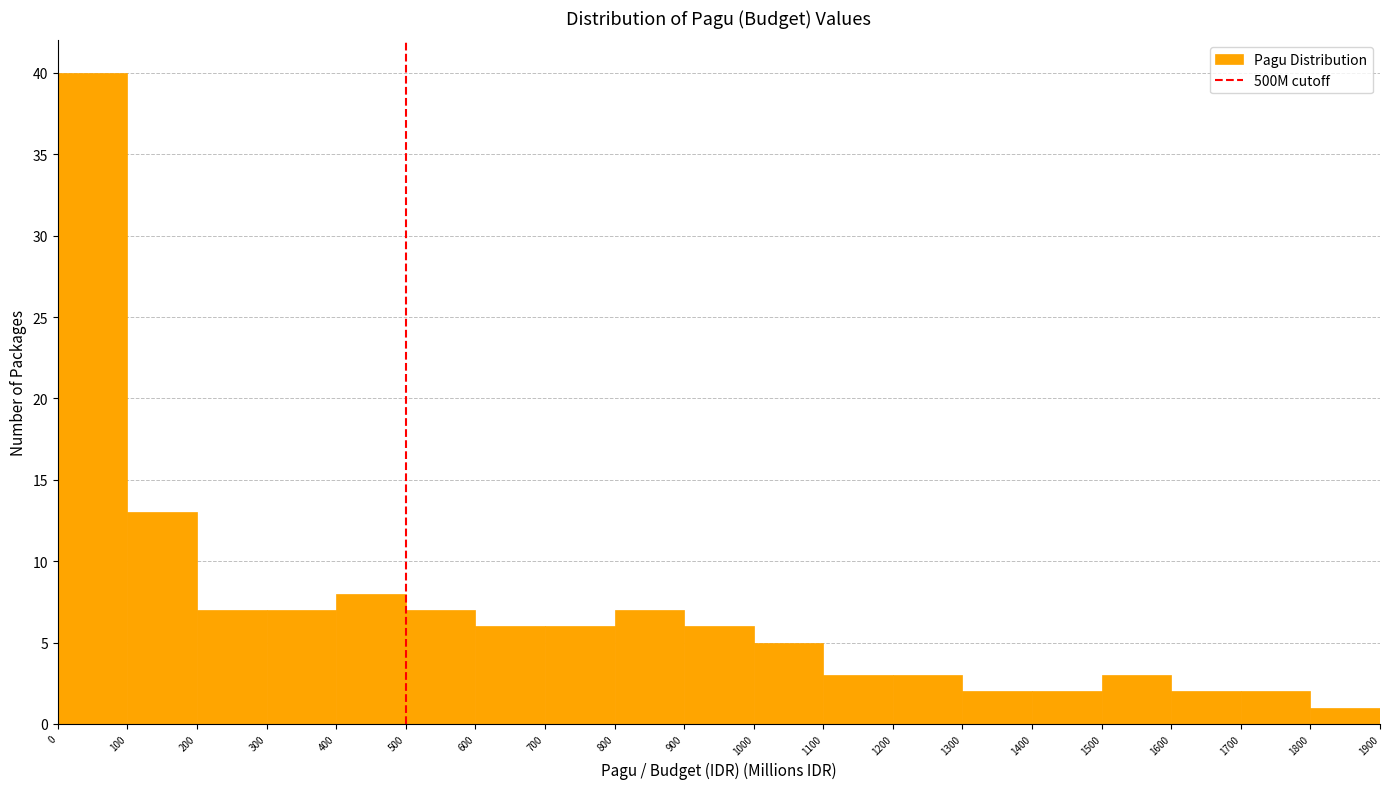

Over which range of the x-axis is the bar tallest?

0 to 100